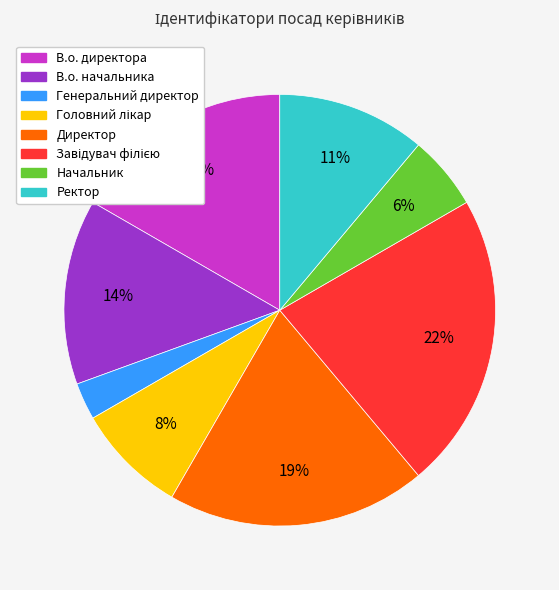

Between Генеральний директор and Начальник, which is larger?

Начальник